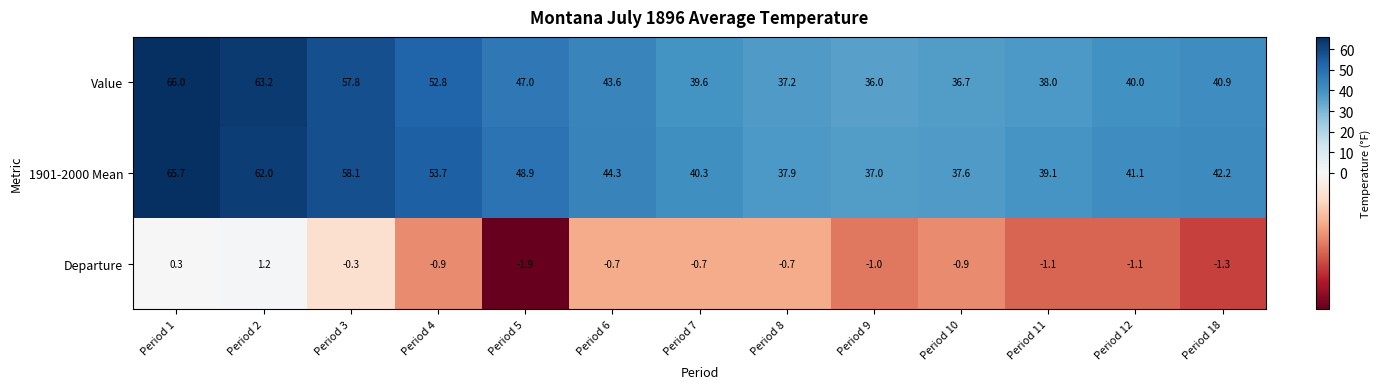

Where does the 1901-2000 Mean series first go above 42?

Period 1